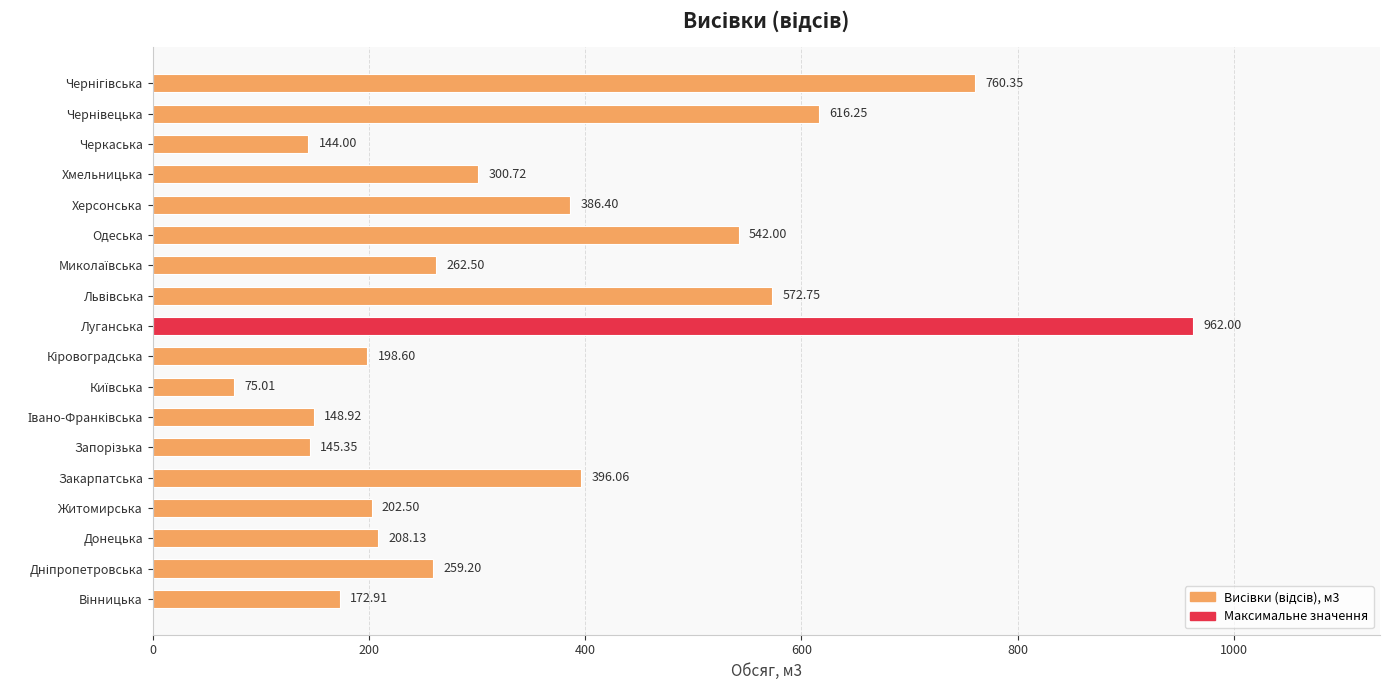

Which category has the highest value across all series?

Луганська